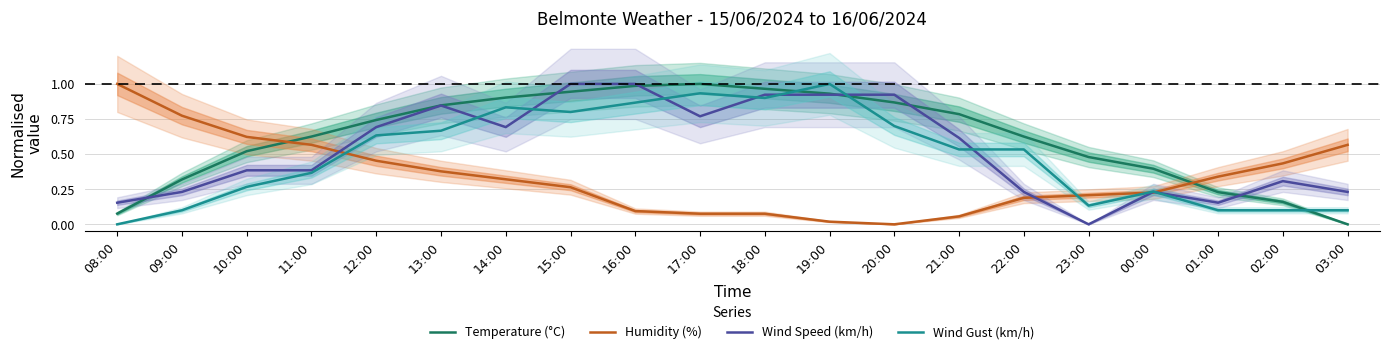

After their last crossing, which series has the higher values: Wind Gust (km/h) or Wind Speed (km/h)?

Wind Speed (km/h)